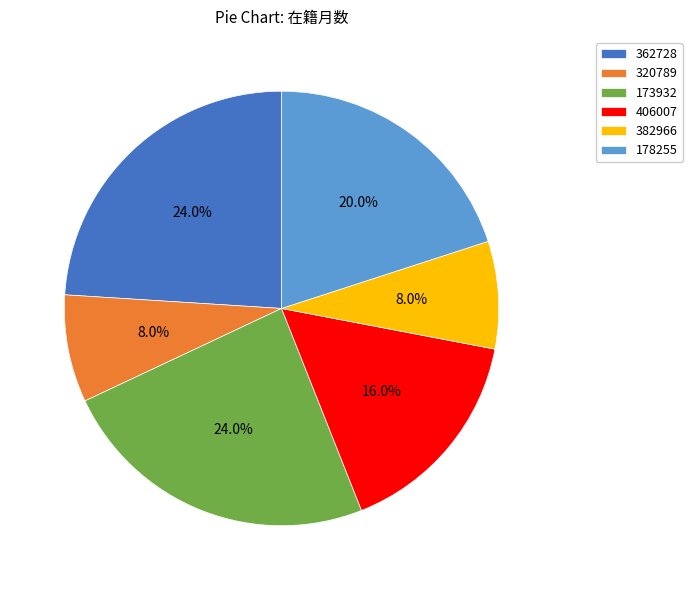

Approximately how many times larger is the value at 362728 compared to 173932?

1.0